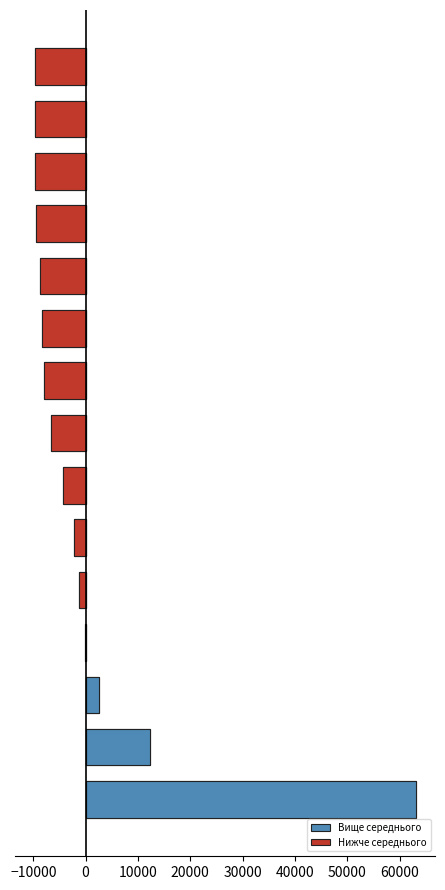

The Вище середнього series shows 0.0 at 30000. True or false?

True